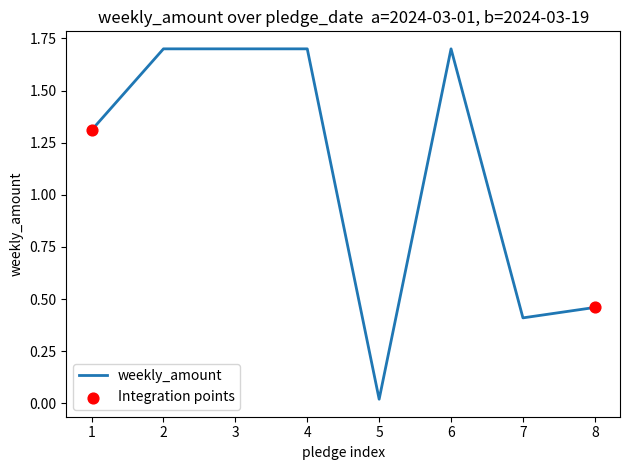

What is the change in value from 6 to 7?

-1.3